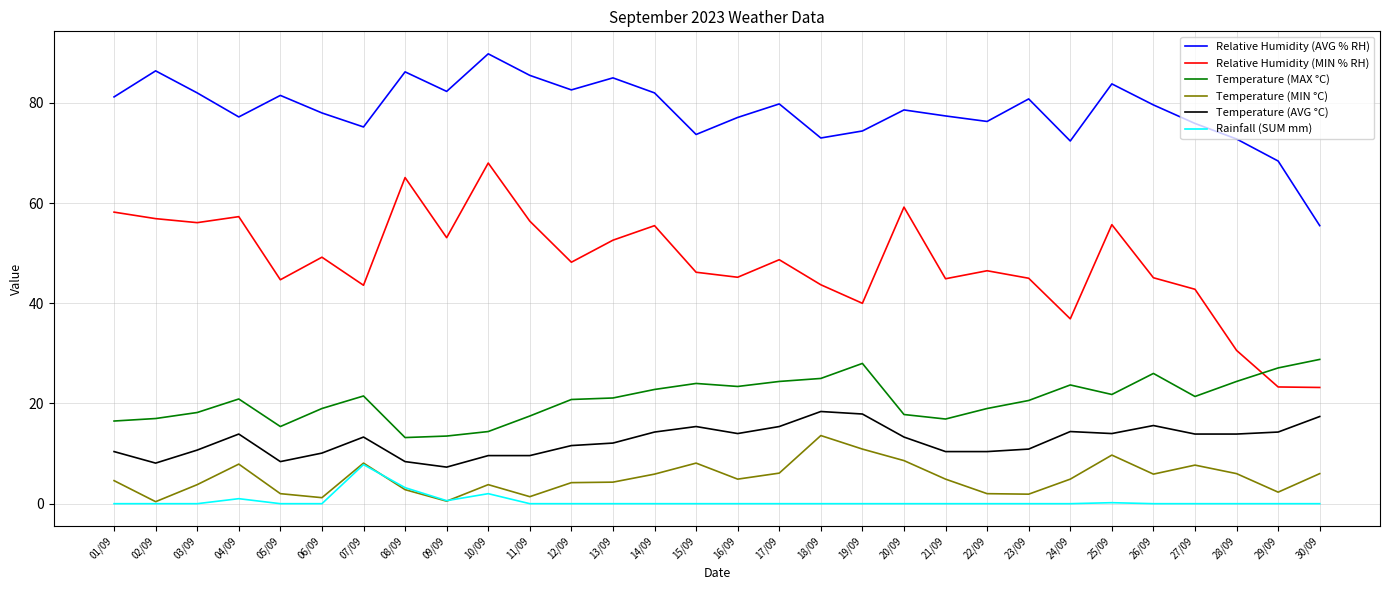

What is the maximum value shown in the chart?

89.8